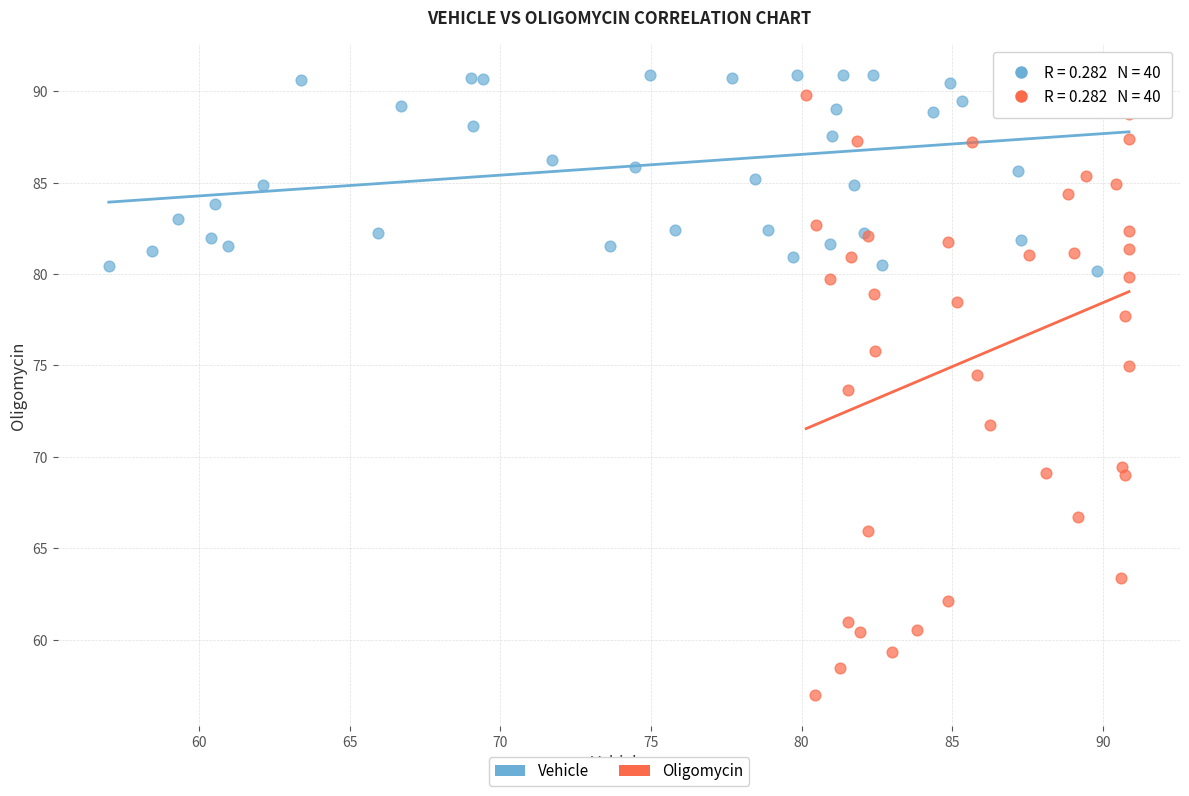

Which series has the largest Y range (max minus min)?

Oligomycin